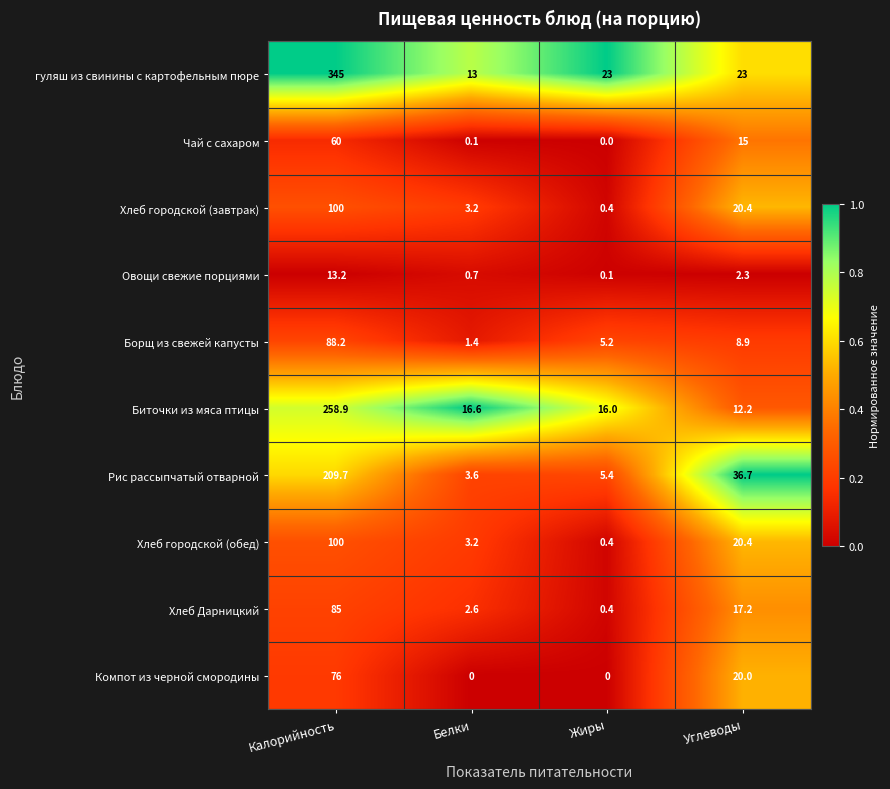

True or false: Рис рассыпчатый отварной has a value of 5.3 at Белки.

False